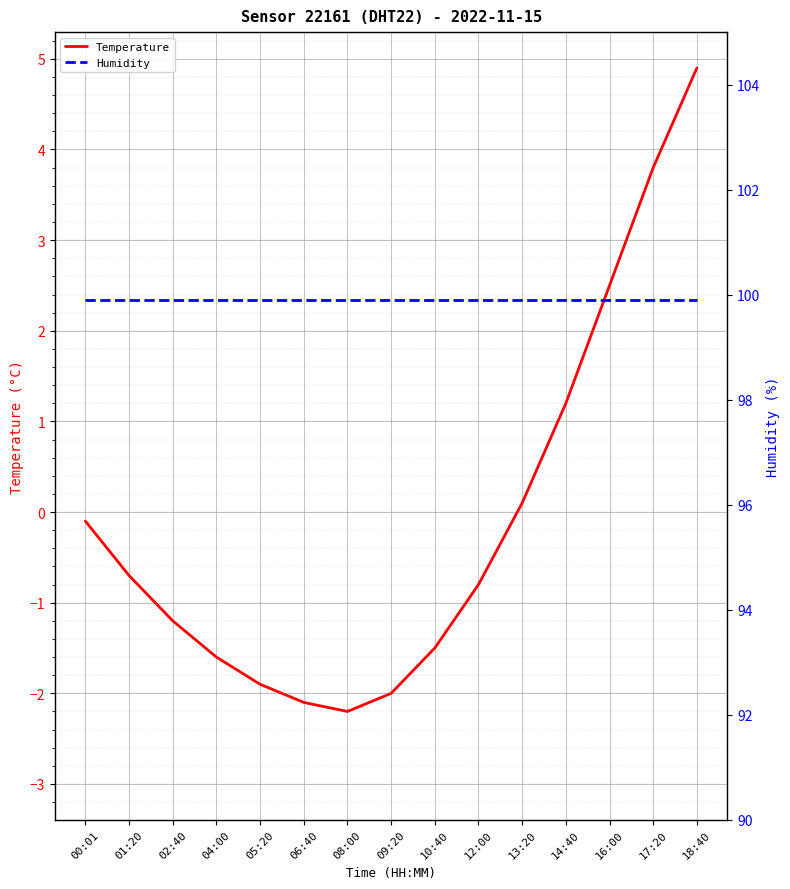

Reading left to right, transcribe all the data shown in this chart.

Temperature: -0.1	-0.7	-1.2	-1.6	-1.9	-2.1	-2.2	-2.0	-1.5	-0.8	0.1	1.2	2.5	3.8	4.9
Humidity: 99.9	99.9	99.9	99.9	99.9	99.9	99.9	99.9	99.9	99.9	99.9	99.9	99.9	99.9	99.9